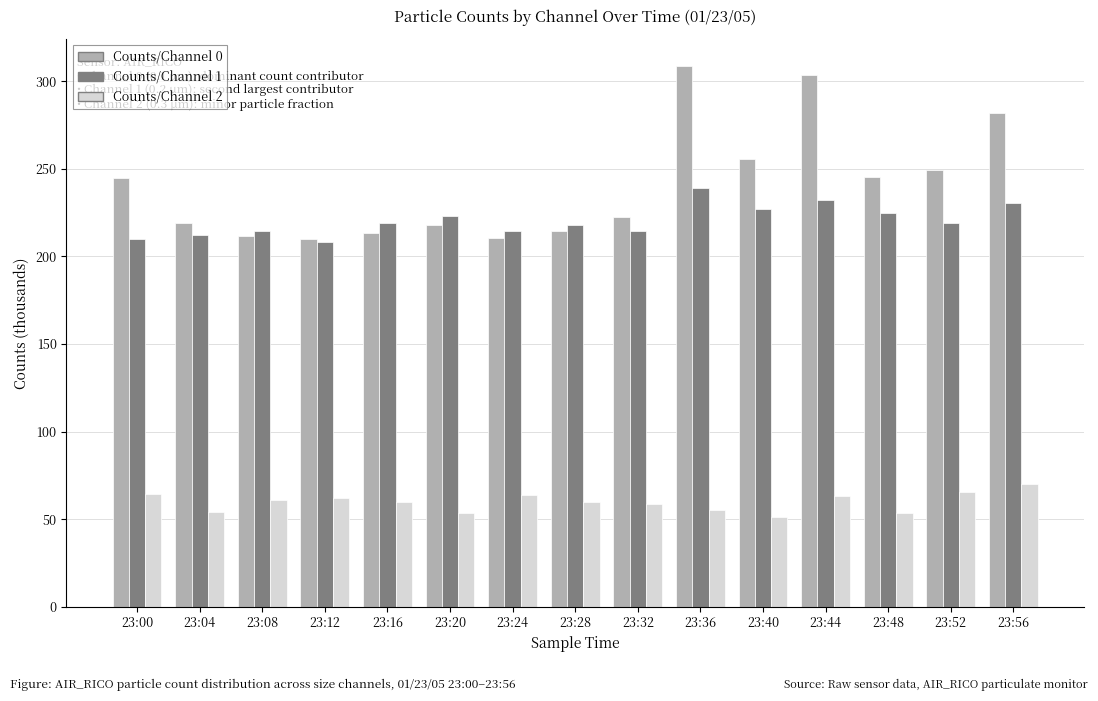

At which label does Counts/Channel 1 reach its peak?

23:36